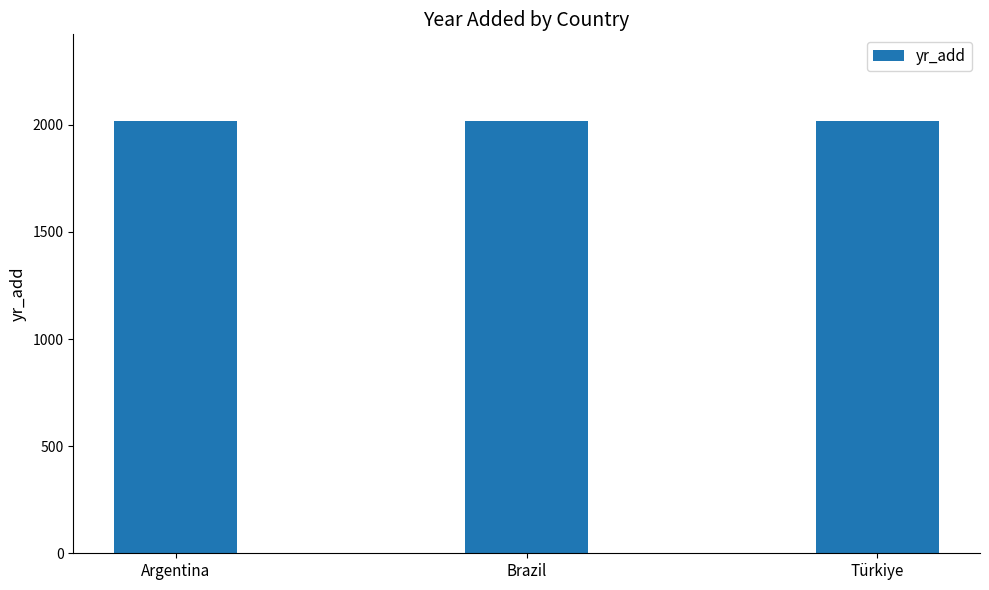

What is the difference between the maximum and minimum values?

3